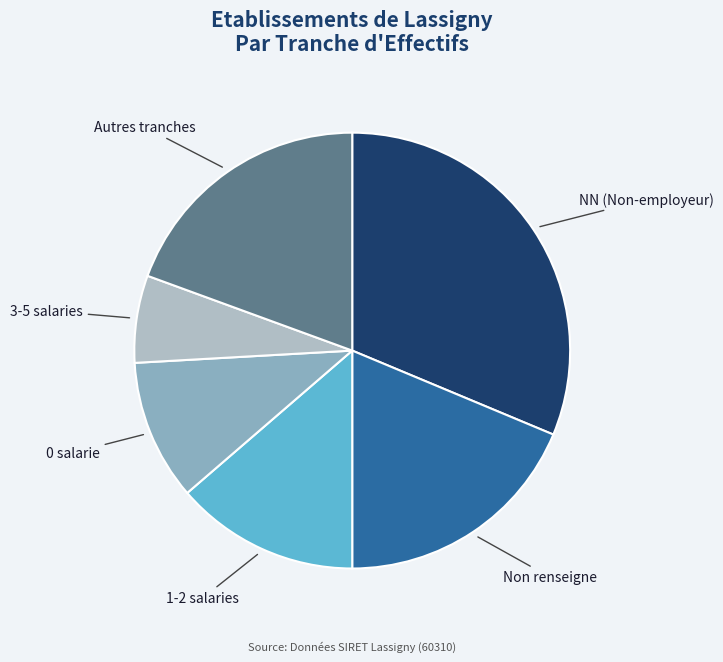

Does any single category account for the majority?

No